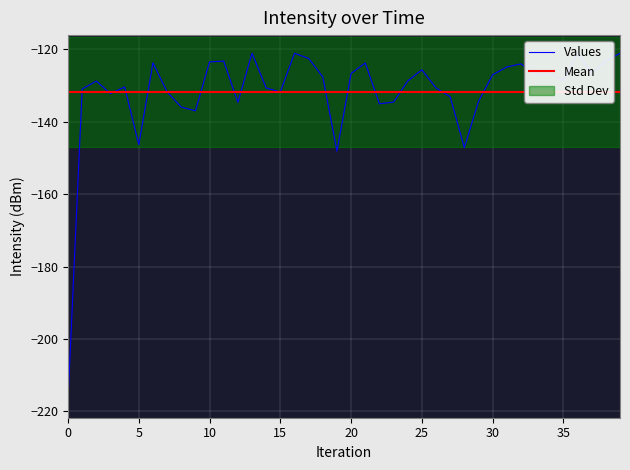

How many data points are above -128?

19